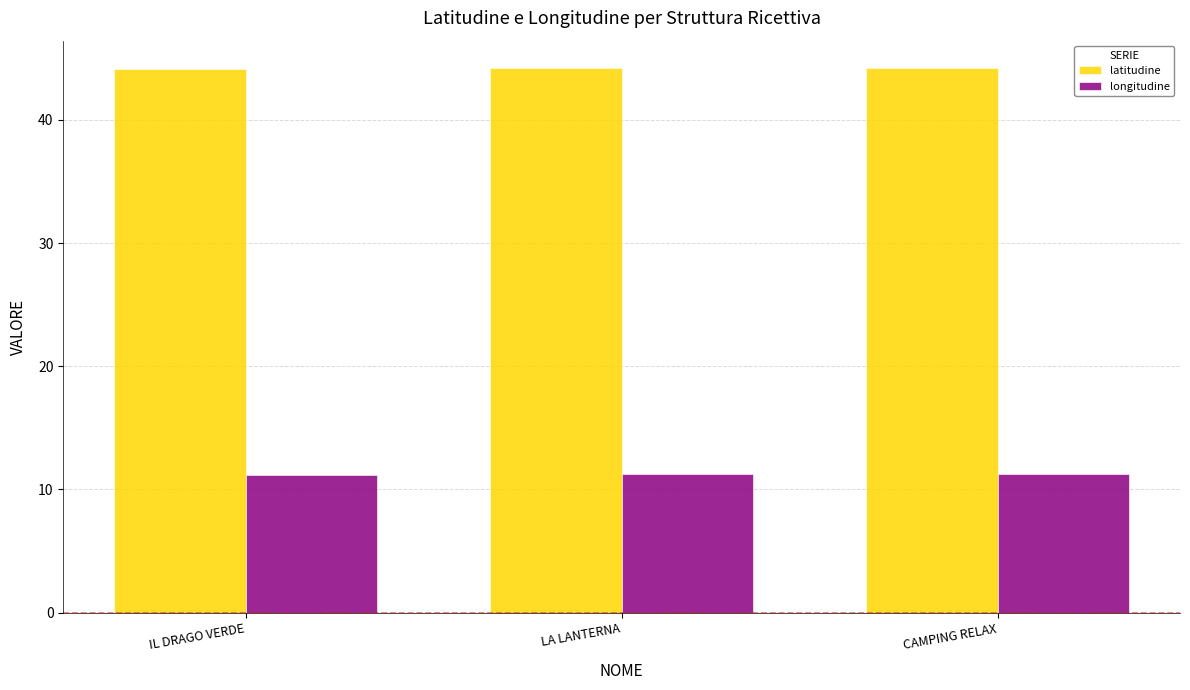

The longitudine series shows 11.2 at CAMPING RELAX. True or false?

True